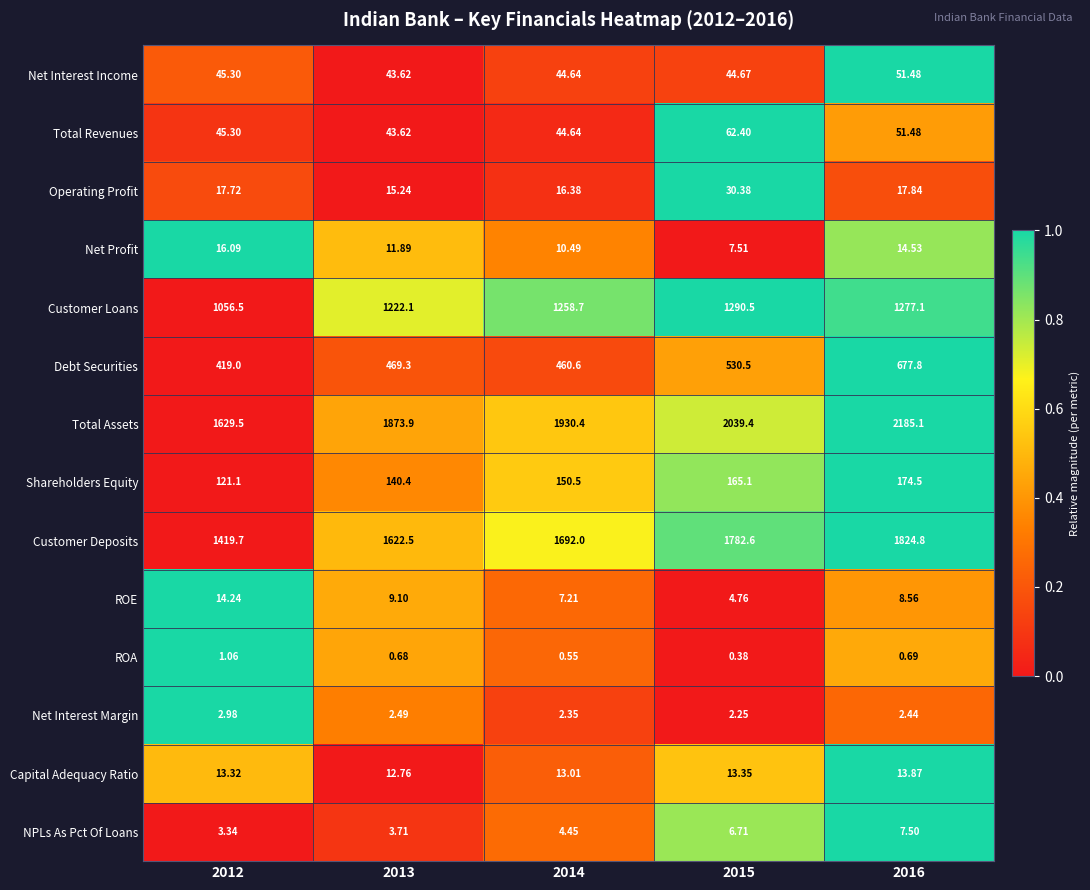

How many values in the Net Interest Income series are below 44?

1